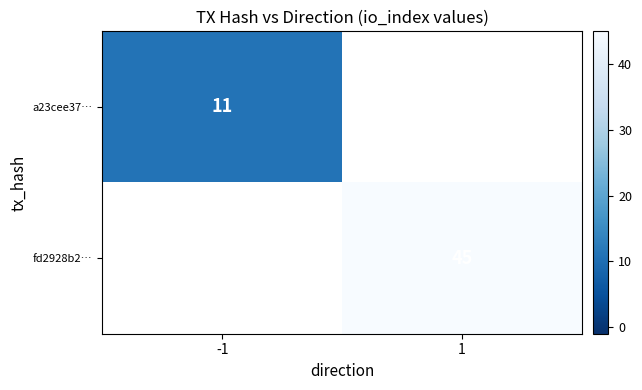

The a23cee37… series shows 16.4 at -1. True or false?

False